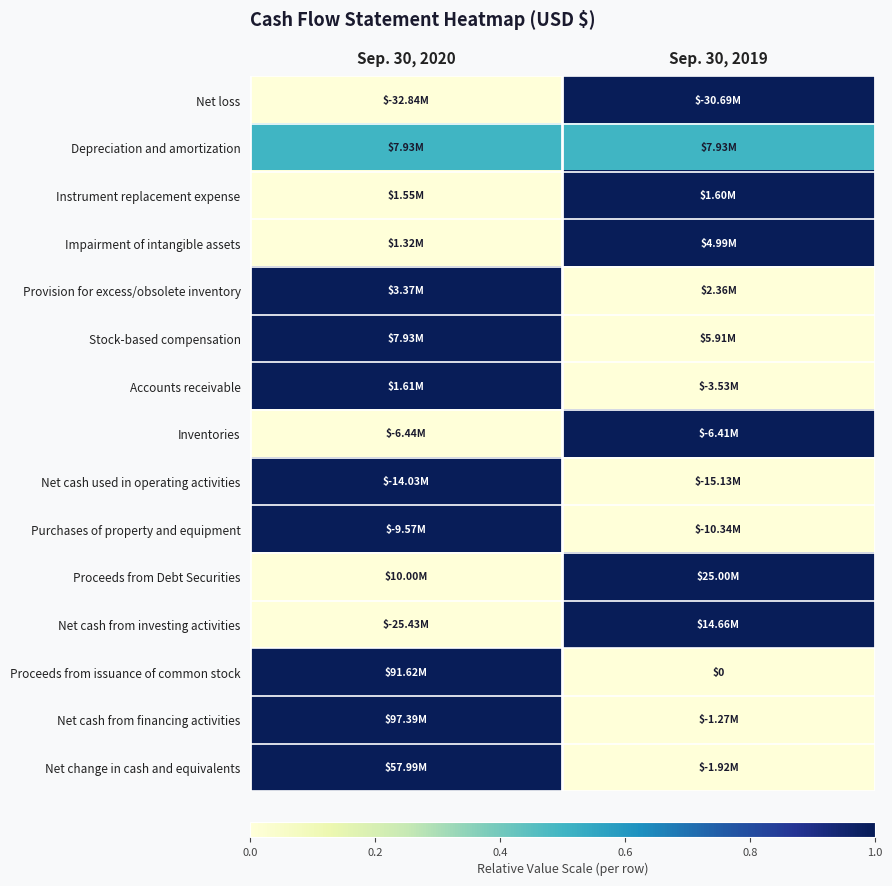

Rank the categories by Net cash from investing activities value from lowest to highest.

Sep. 30, 2020, Sep. 30, 2019